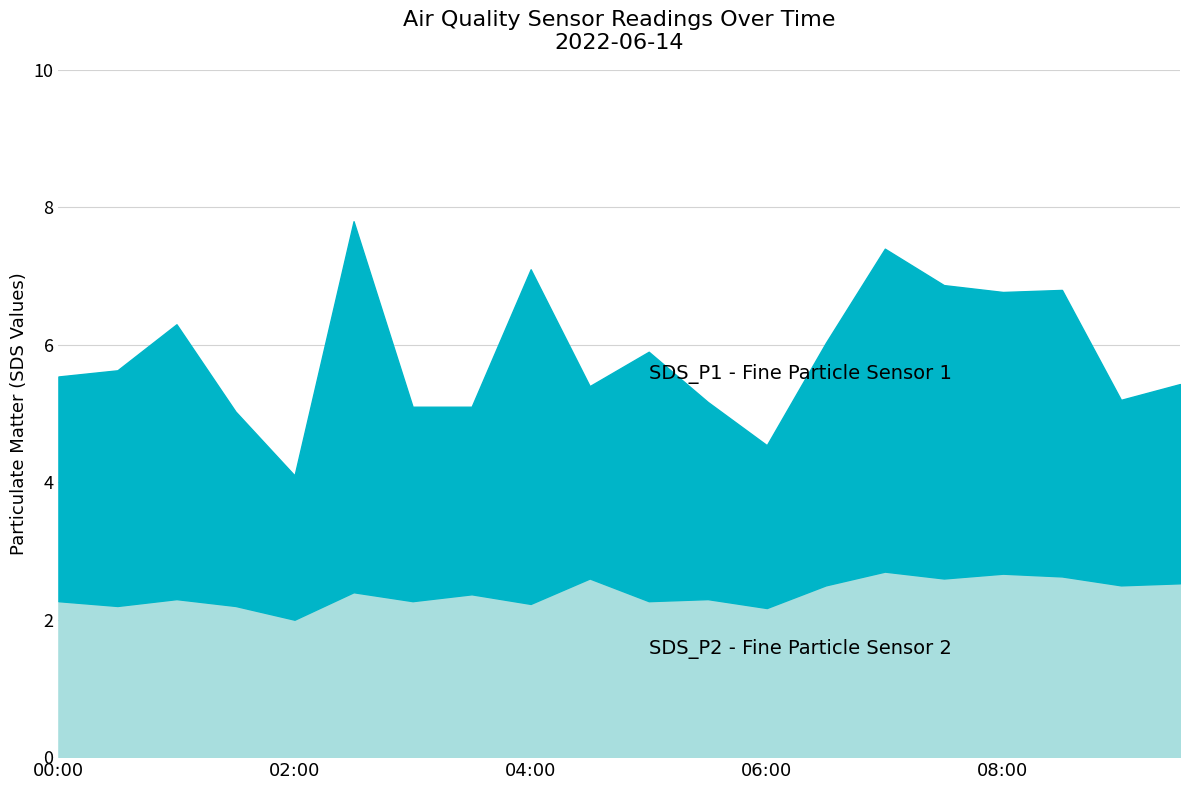

What is the smallest value displayed?

2.0